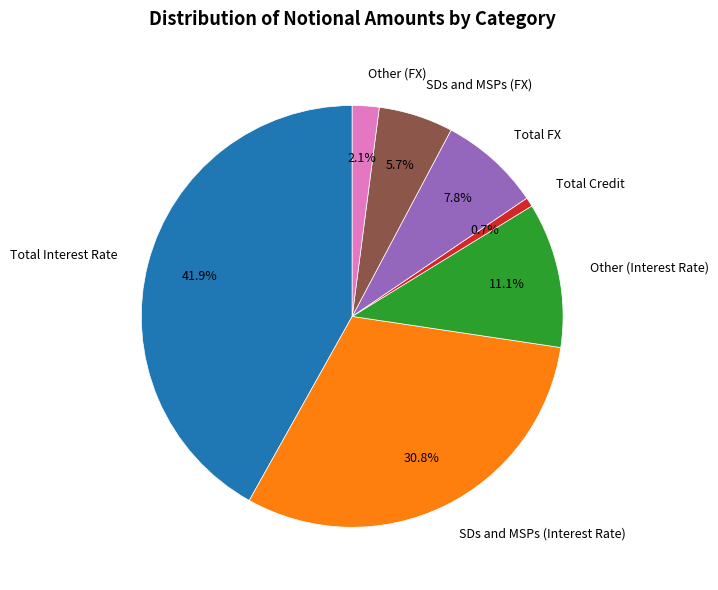

Rank the categories by value from lowest to highest.

Total Credit, Other (FX), SDs and MSPs (FX), Total FX, Other (Interest Rate), SDs and MSPs (Interest Rate), Total Interest Rate